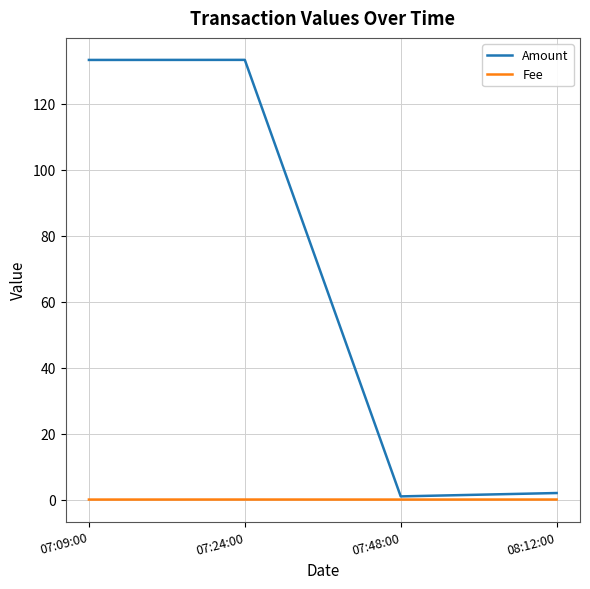

Which series has the largest total across all categories?

Amount